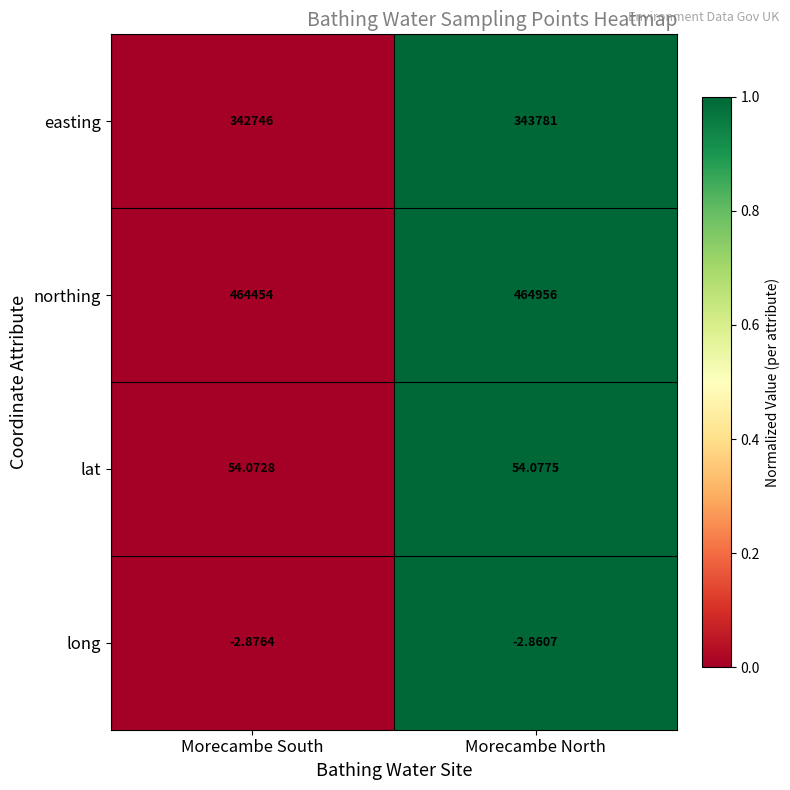

At Morecambe North, list the series in order from smallest to largest.

long, lat, easting, northing